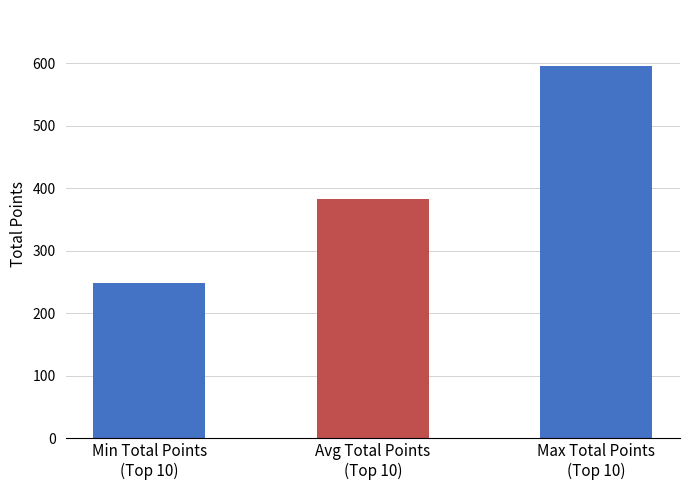

Rank the categories by value from highest to lowest.

Max Total Points
(Top 10), Avg Total Points
(Top 10), Min Total Points
(Top 10)